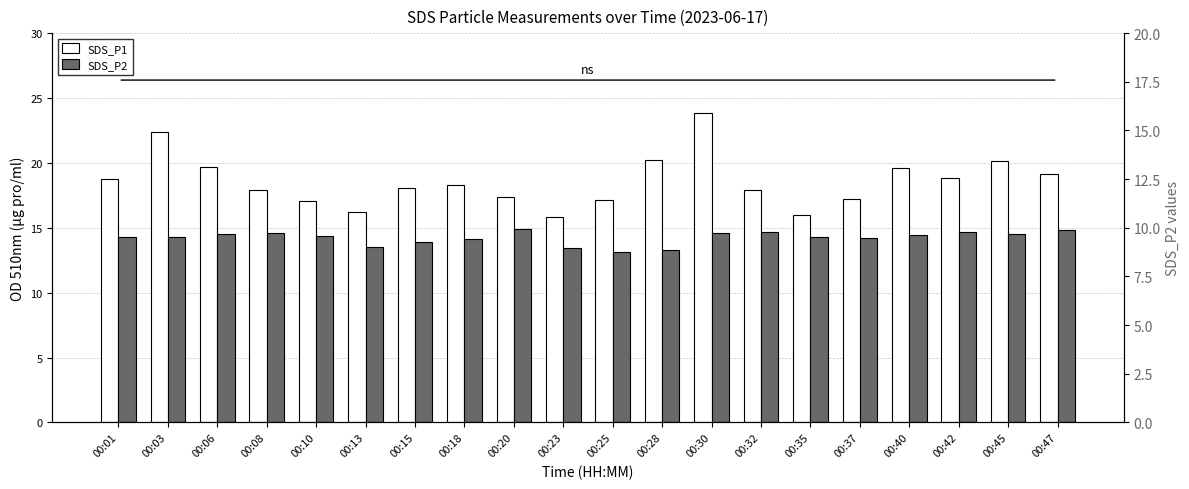

What is the average value of the SDS_P2 series?

14.2